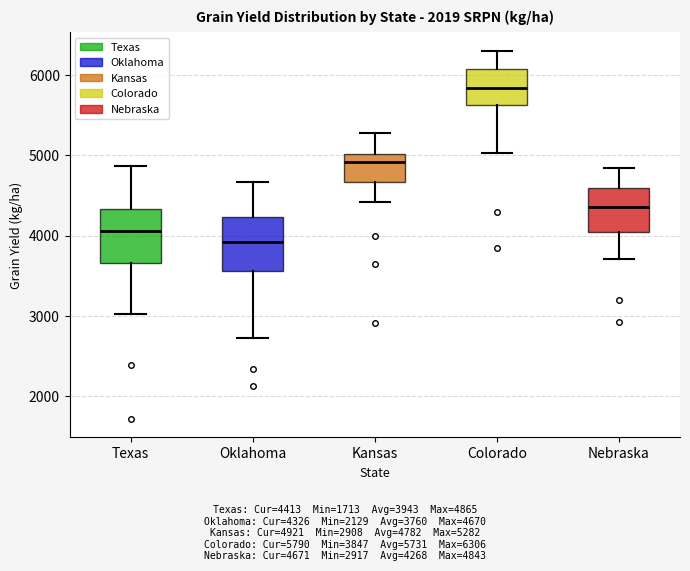

Reading left to right, transcribe this box plot: for each box, give where its median line is, the range the box spans, and where its two whiskers end, as read against the y-axis. The values are not printed on the chart, so give them approximately, as read against the axis.

Texas: median 4100, box 3700 to 4300, whiskers 3000 to 4900
Oklahoma: median 3900, box 3600 to 4200, whiskers 2700 to 4700
Kansas: median 4900, box 4700 to 5000, whiskers 4400 to 5300
Colorado: median 5800, box 5600 to 6100, whiskers 5000 to 6300
Nebraska: median 4400, box 4000 to 4600, whiskers 3700 to 4800